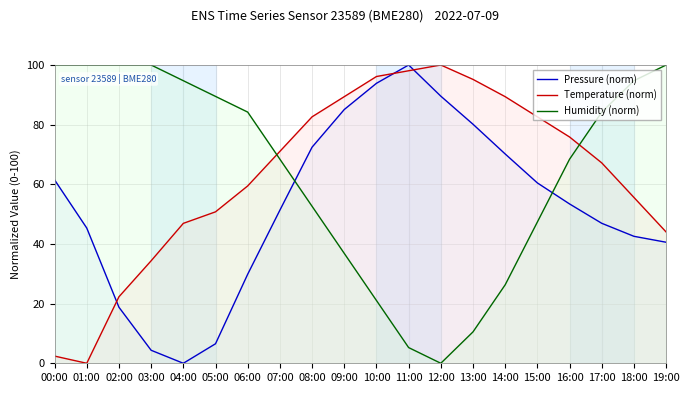

Is it true that Temperature (norm) equals 22.3 at 03:00?

False